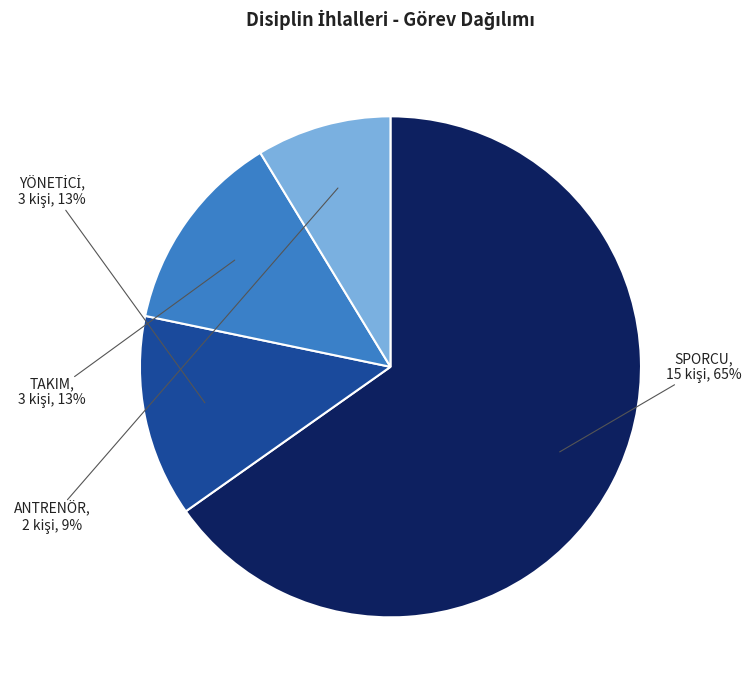

What percentage is the SPORCU slice, to the nearest percent?

65%